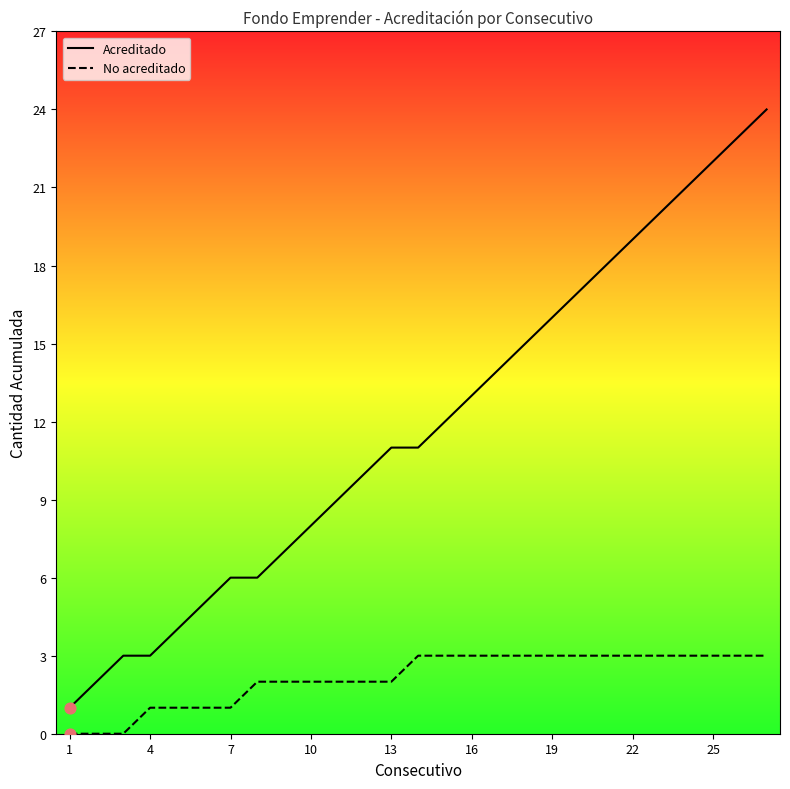

Which series reaches the maximum Y coordinate?

Acreditado